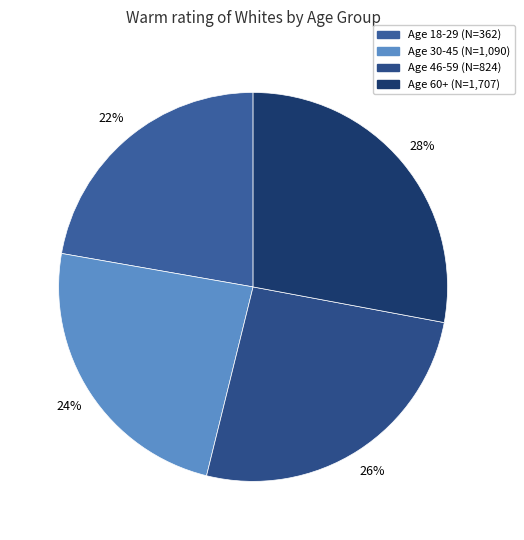

Is the sum of Age 18-29 (N=362) and Age 46-59 (N=824) greater than half?

No